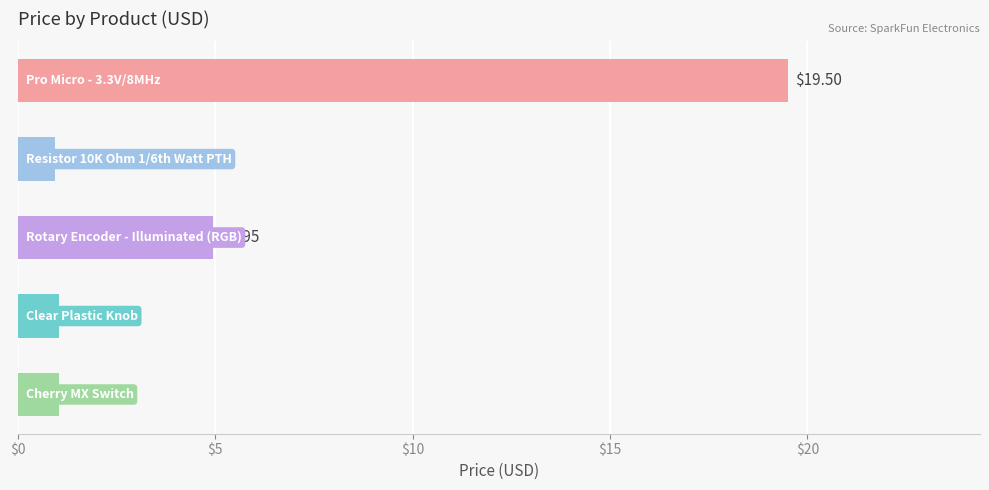

What is the average value?

5.5